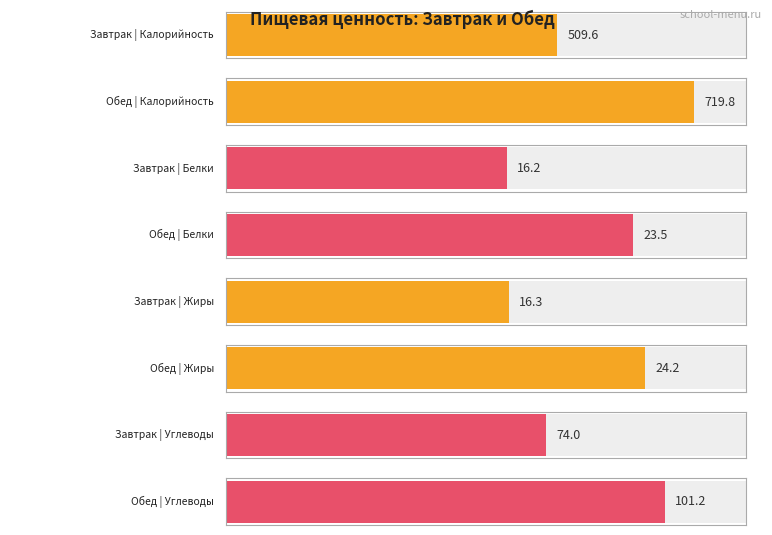

What is the value of the Углеводы bar at the 2nd from the left?

101.2